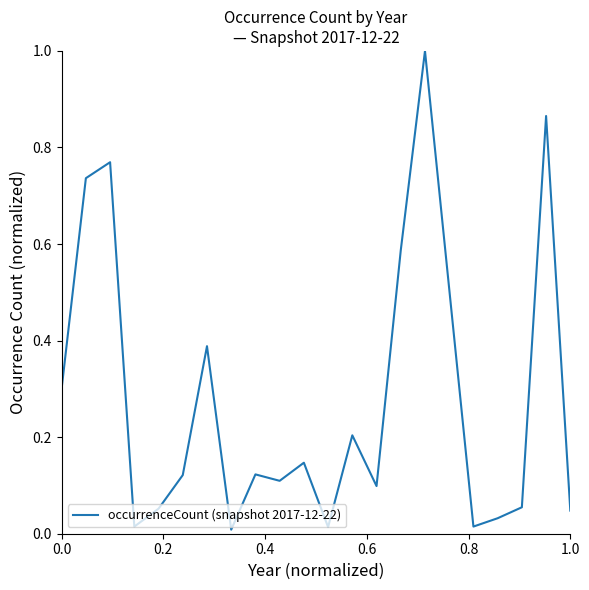

What is the difference between the maximum and minimum values?

1.0